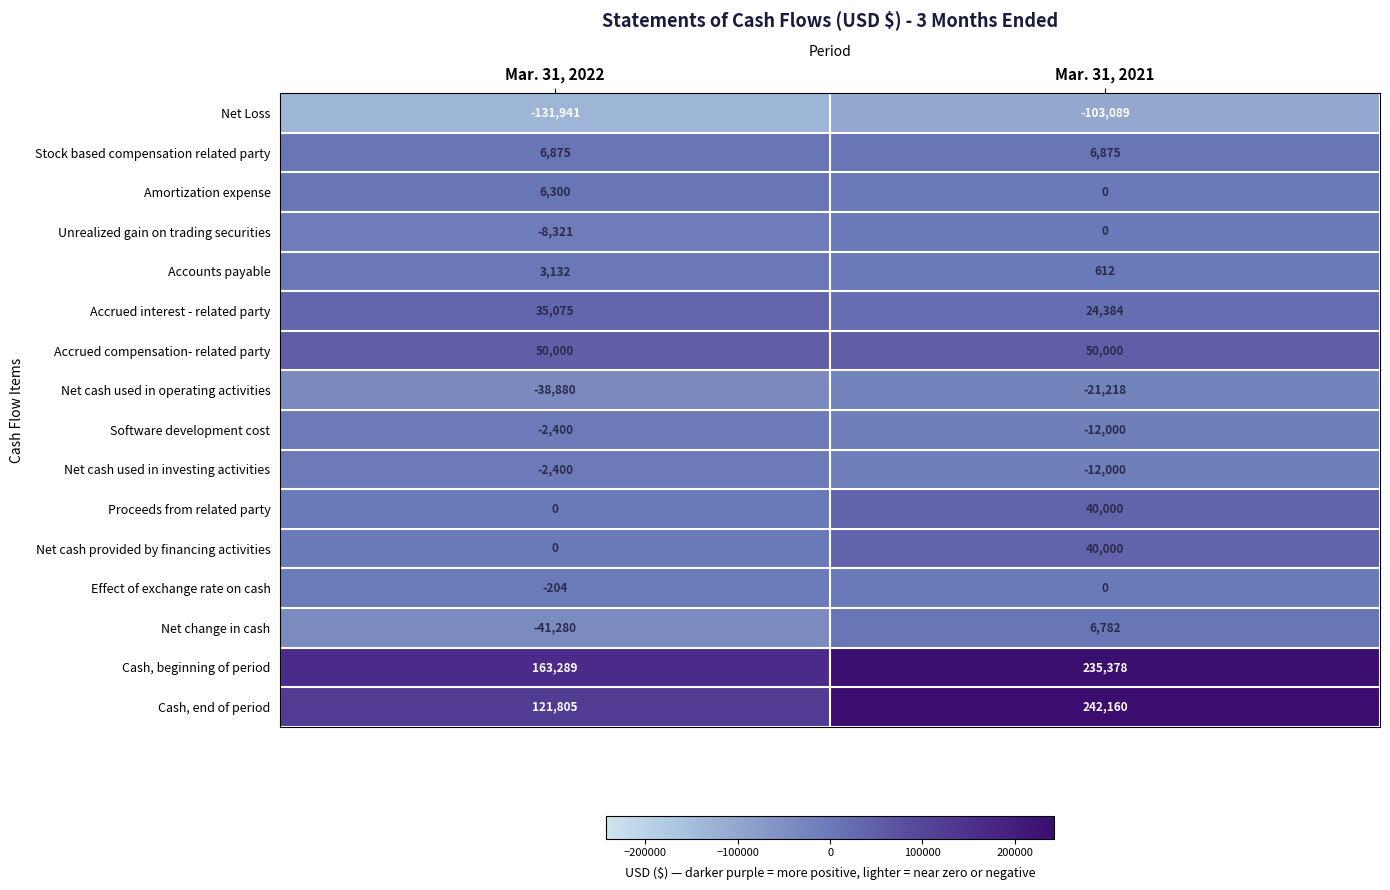

Which label corresponds to the smallest value in the chart?

Mar. 31, 2022